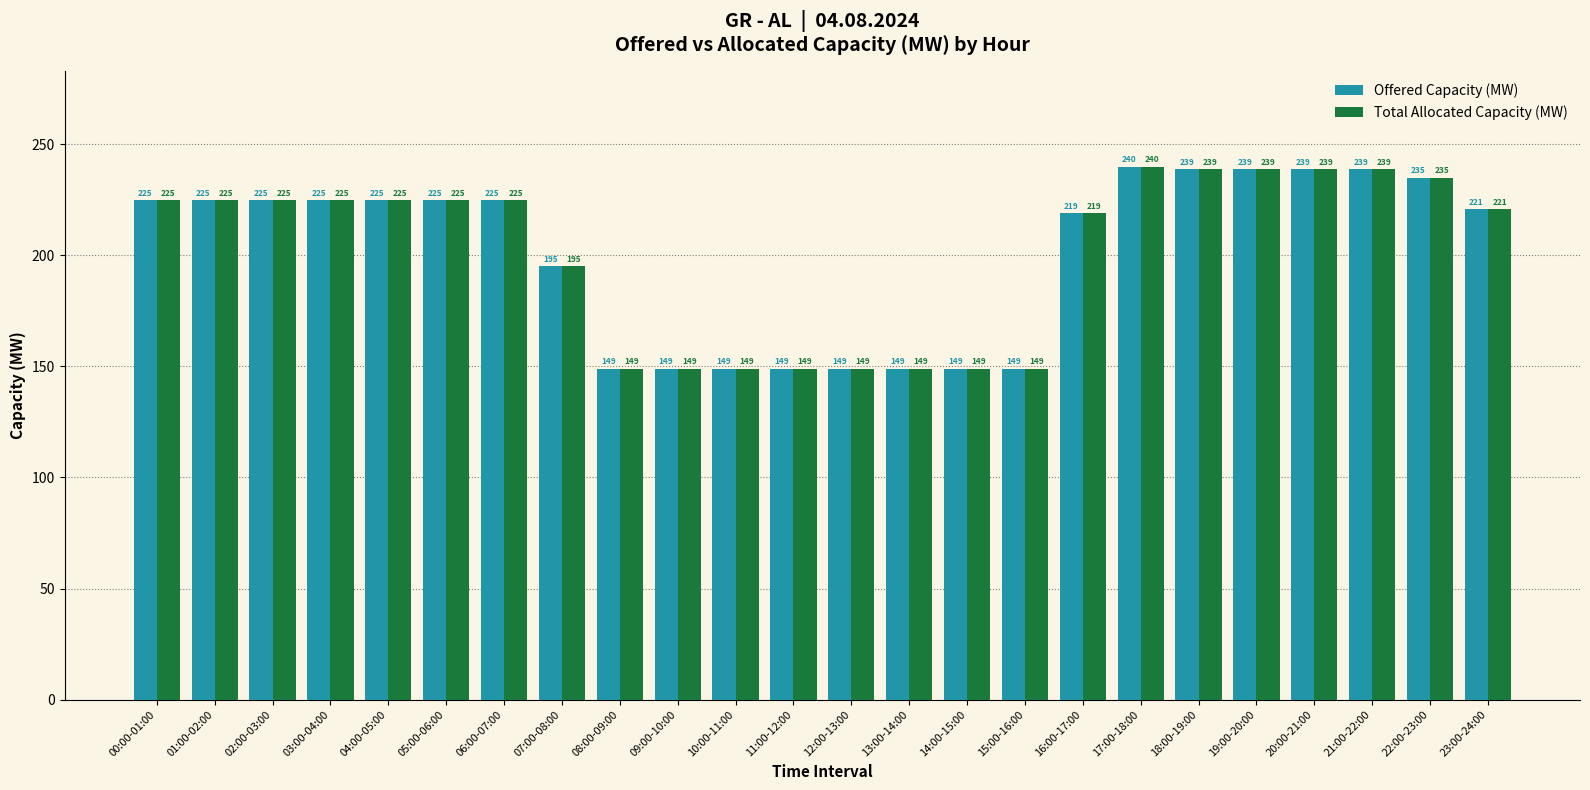

At how many categories does at least one series exceed 201?

15